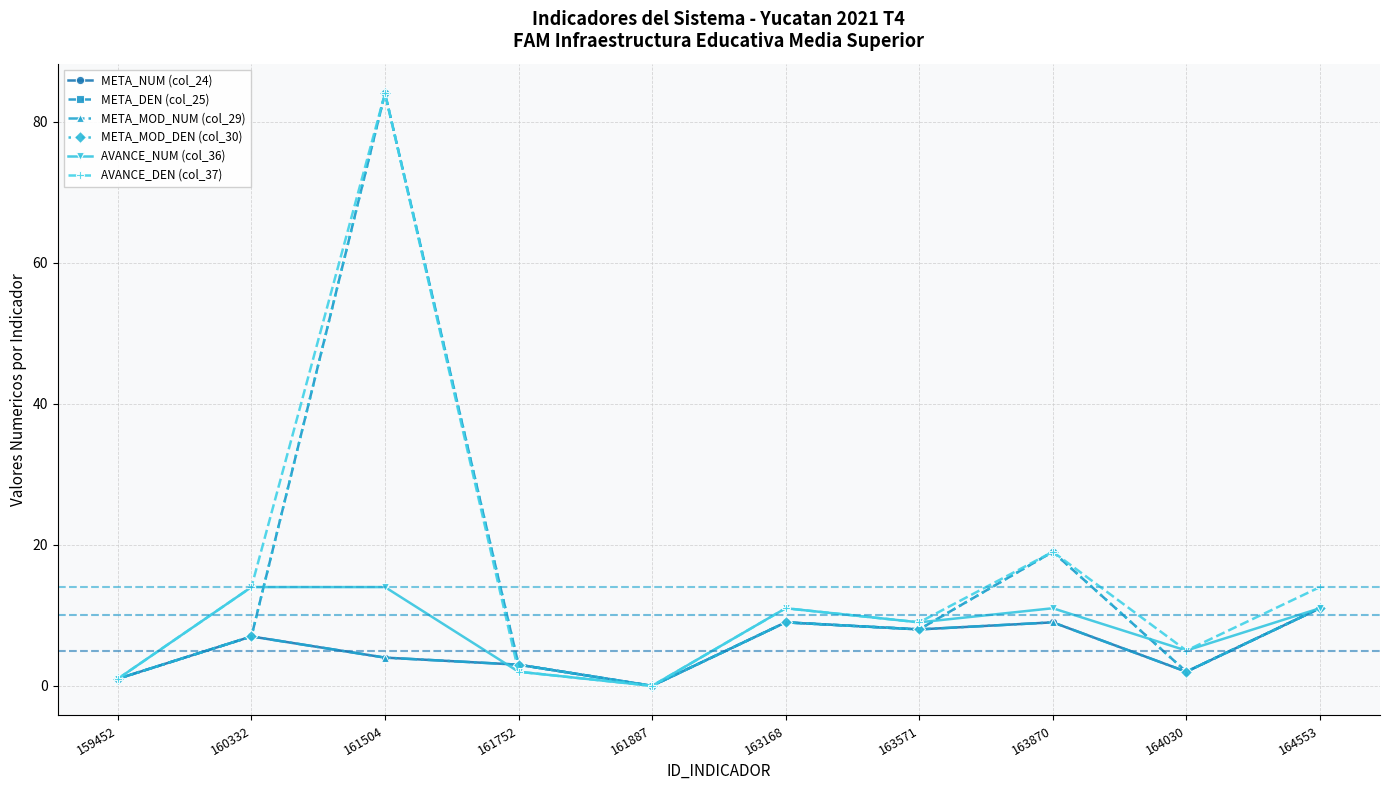

Is this an area chart (filled region under the line)?

No